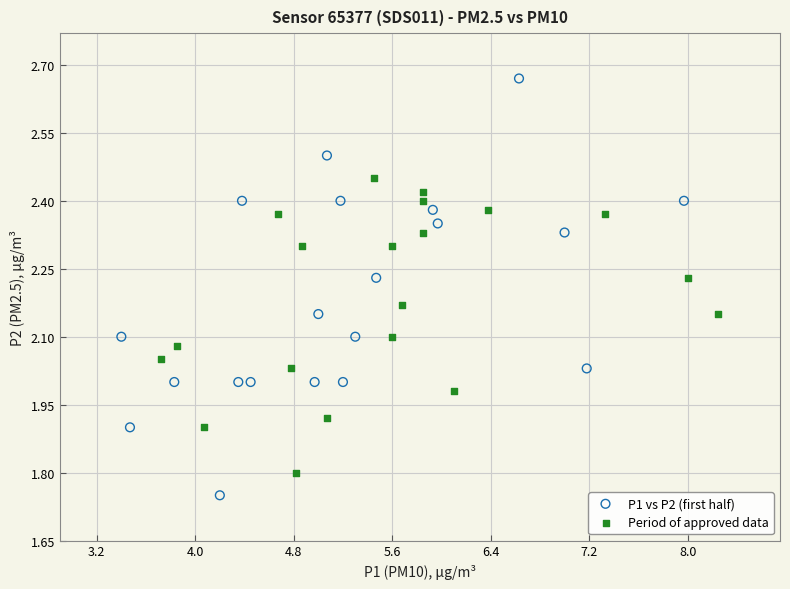

Which series has the widest spread of Y values?

P1 vs P2 (first half)